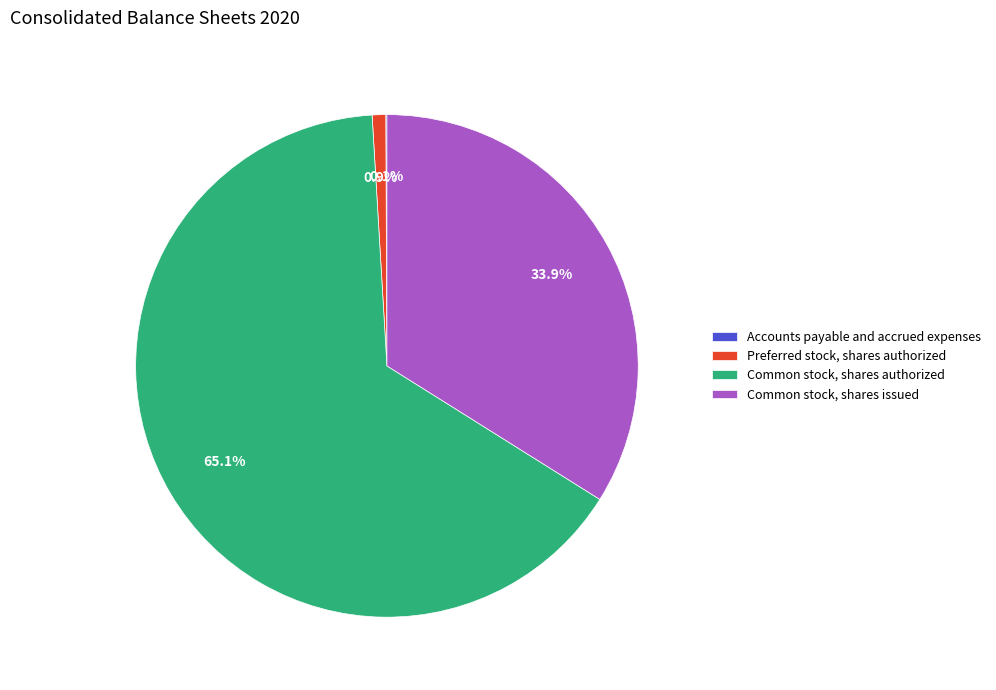

Is it true that Common stock, shares authorized is 65% of the pie?

True